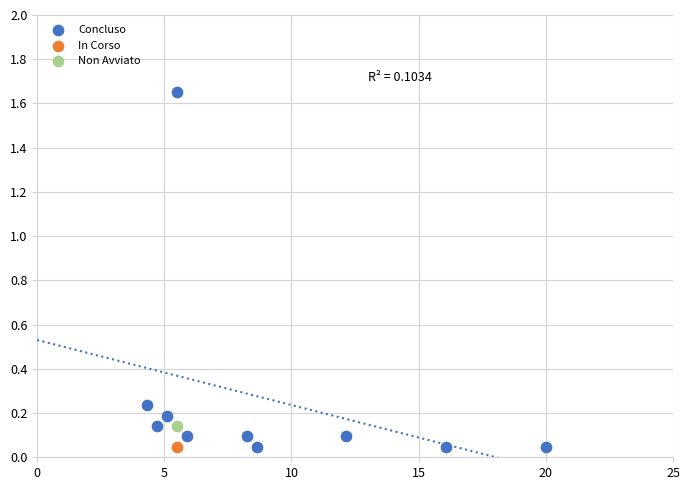

What are all the series names shown in the legend?

Concluso, In Corso, Non Avviato